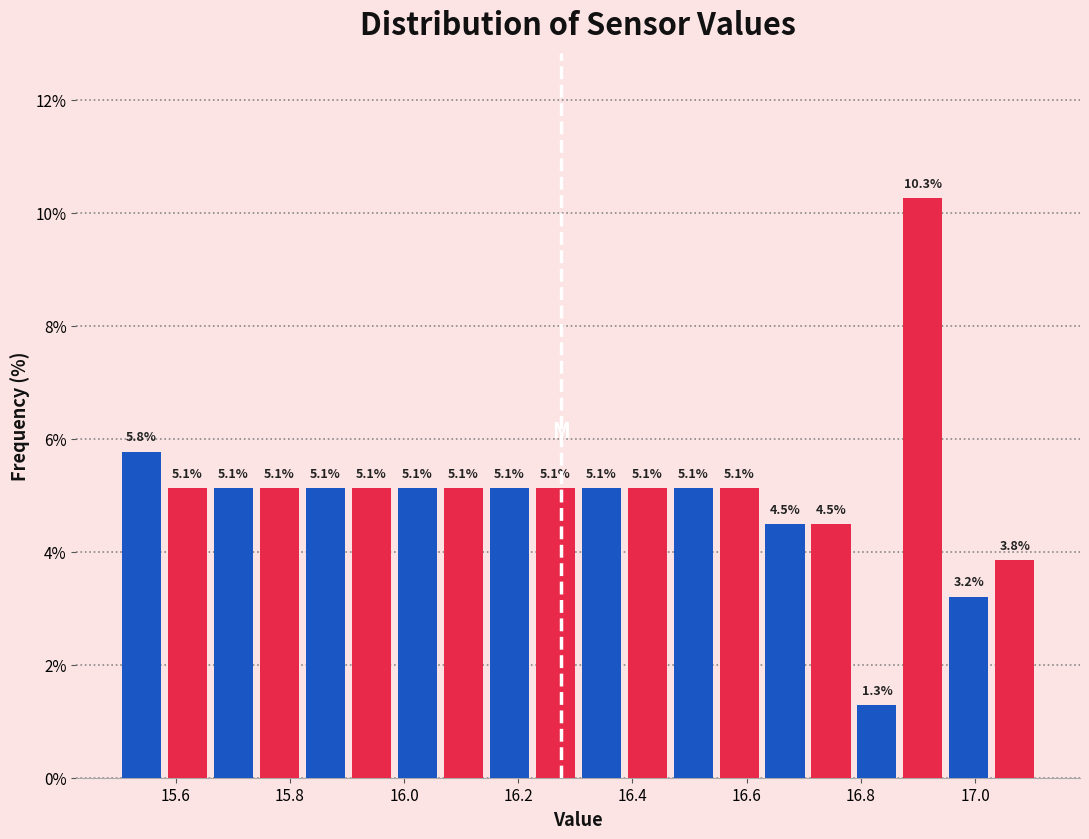

Reading left to right, transcribe this chart: for each bar, give the range it covers on the x-axis and its height. The bar edges are not printed on the chart, so give them approximately, as read against the axis.

15.50 to 15.58: 5.8
15.58 to 15.66: 5.1
15.66 to 15.74: 5.1
15.74 to 15.82: 5.1
15.82 to 15.90: 5.1
15.90 to 15.98: 5.1
15.98 to 16.06: 5.1
16.06 to 16.14: 5.1
16.14 to 16.22: 5.1
16.22 to 16.30: 5.1
16.30 to 16.38: 5.1
16.38 to 16.46: 5.1
16.46 to 16.54: 5.1
16.54 to 16.62: 5.1
16.62 to 16.70: 4.5
16.70 to 16.78: 4.5
16.78 to 16.86: 1.3
16.86 to 16.94: 10.3
16.94 to 17.02: 3.2
17.02 to 17.12: 3.8